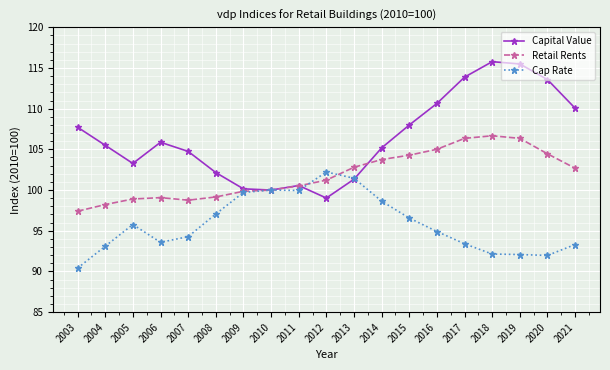

Rank the series by their maximum value, from highest to lowest.

Capital Value, Retail Rents, Cap Rate